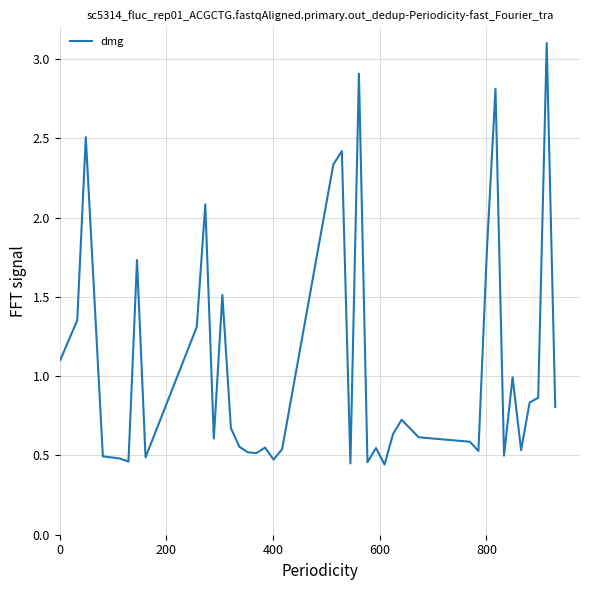

What is the greatest value displayed?

3.1